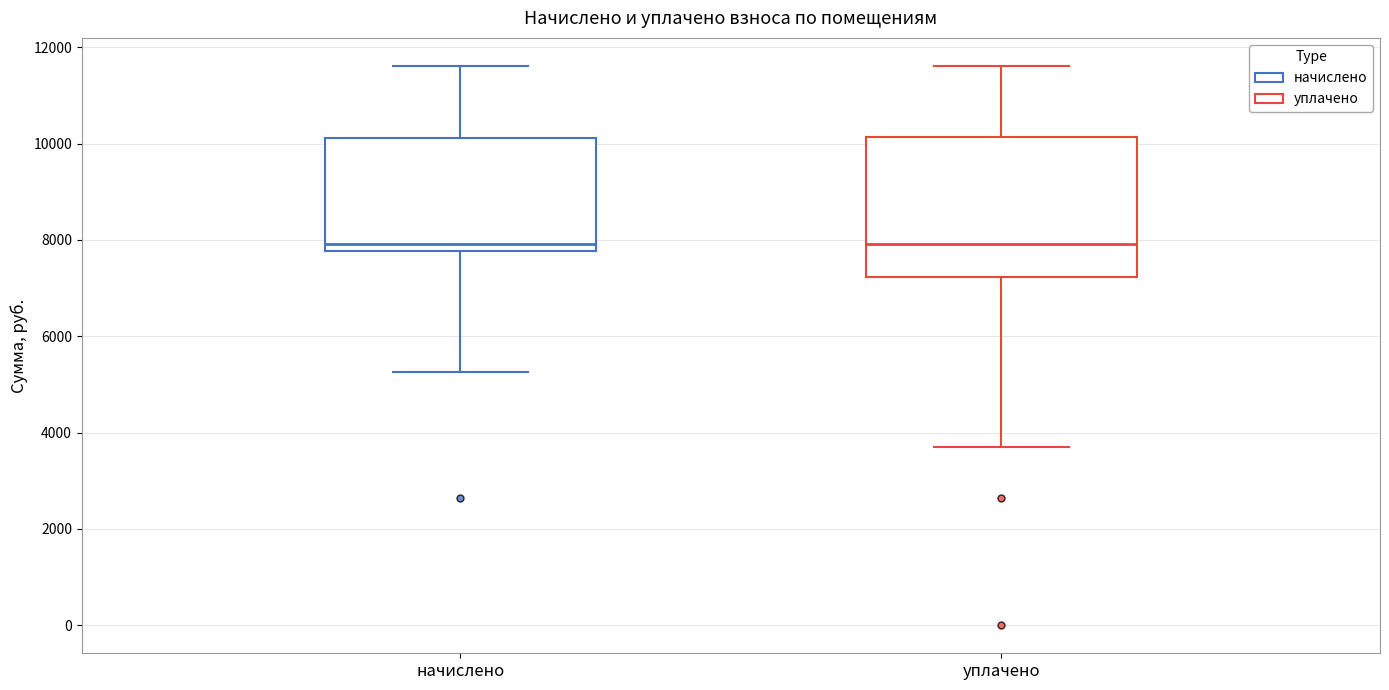

Reading left to right, transcribe this box plot: for each box, give where its median line is, the range the box spans, and where its two whiskers end, as read against the y-axis. The values are not printed on the chart, so give them approximately, as read against the axis.

начислено: median 8000, box 7800 to 10200, whiskers 5200 to 11600
уплачено: median 8000, box 7200 to 10200, whiskers 3600 to 11600